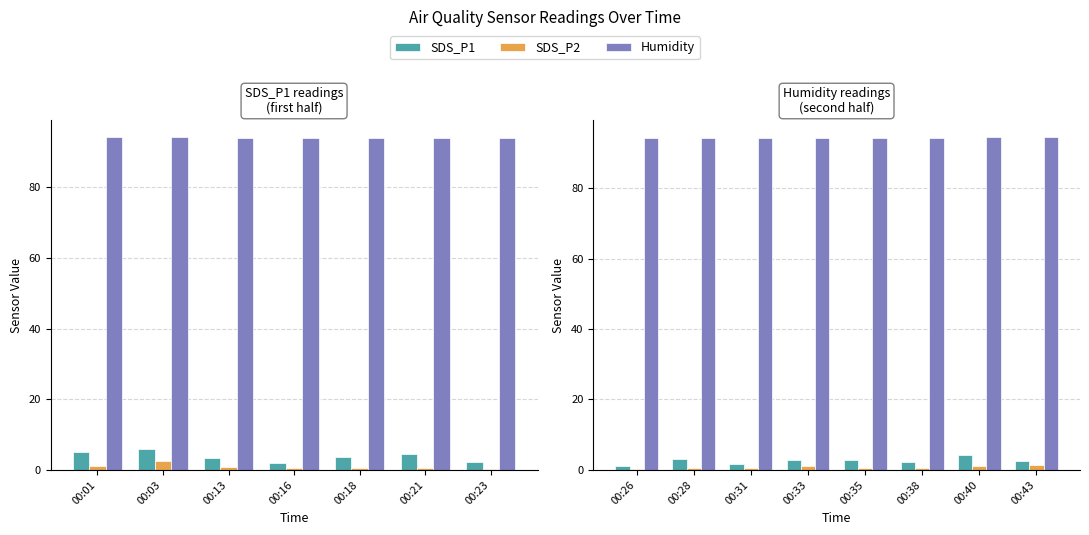

What is the minimum value for SDS_P1?

1.1